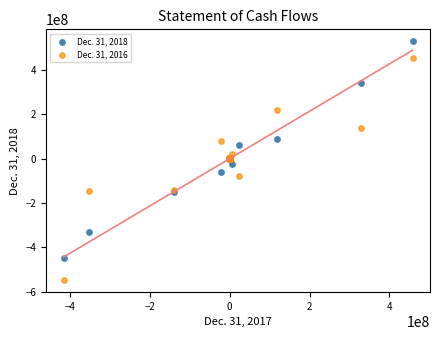

Which series contains the lowest Y value?

Dec. 31, 2016